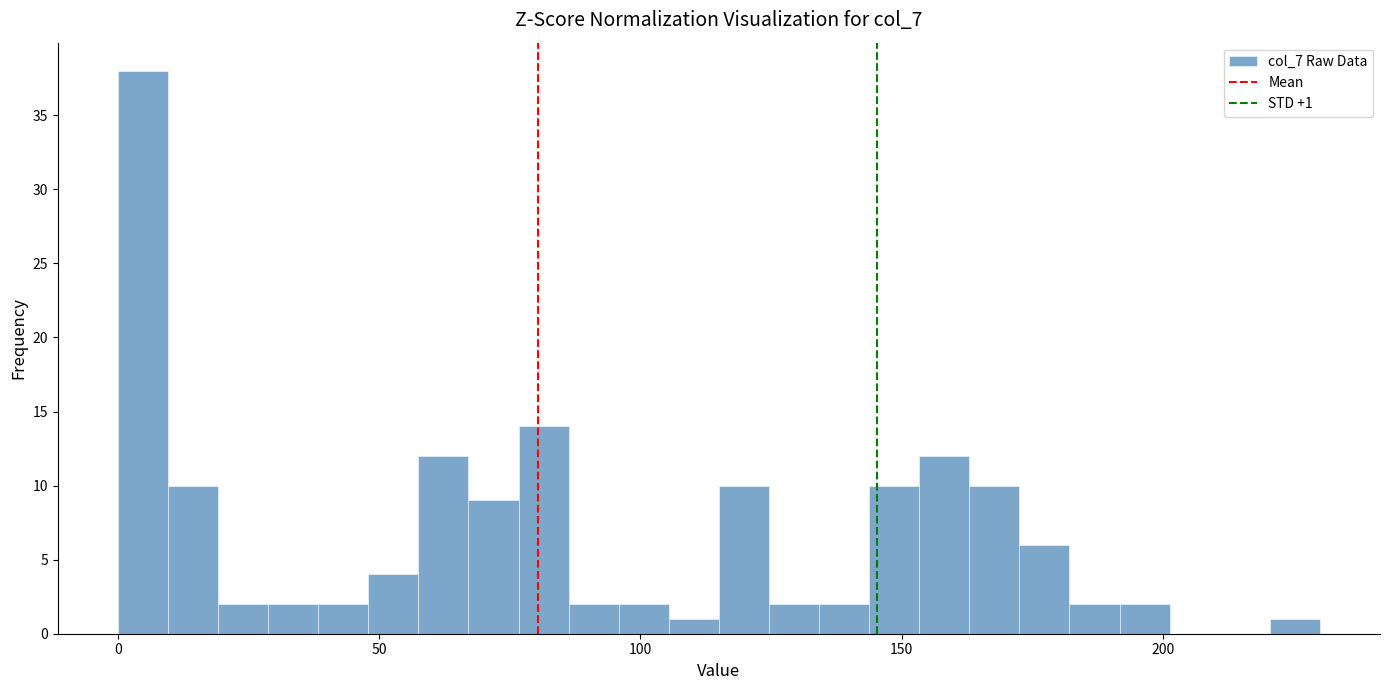

Around what value on the x-axis is the tallest bar? Give the approximate position of its centre, as read against the axis.

5